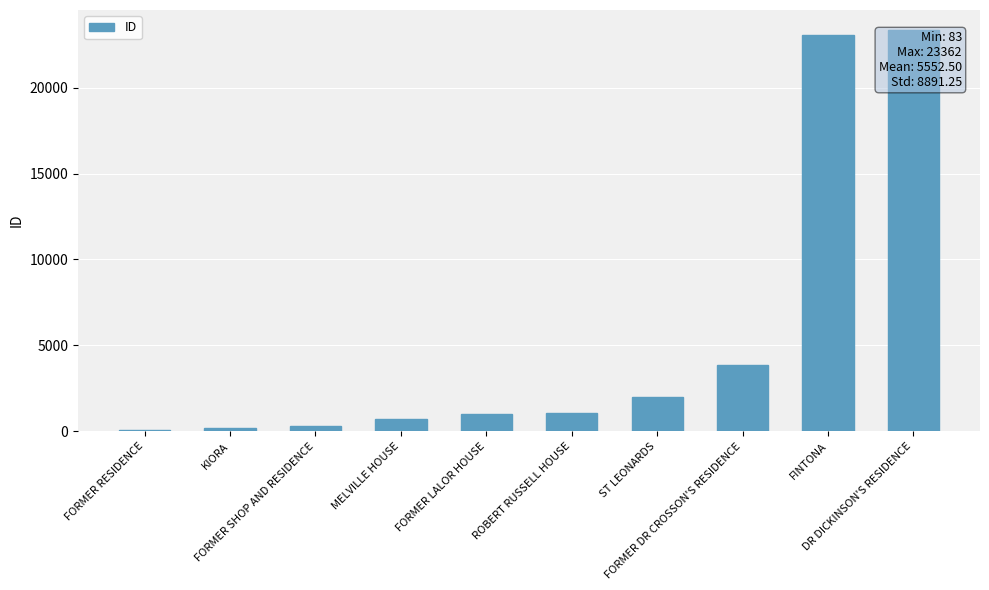

What is the difference between the maximum and second lowest values?

23201